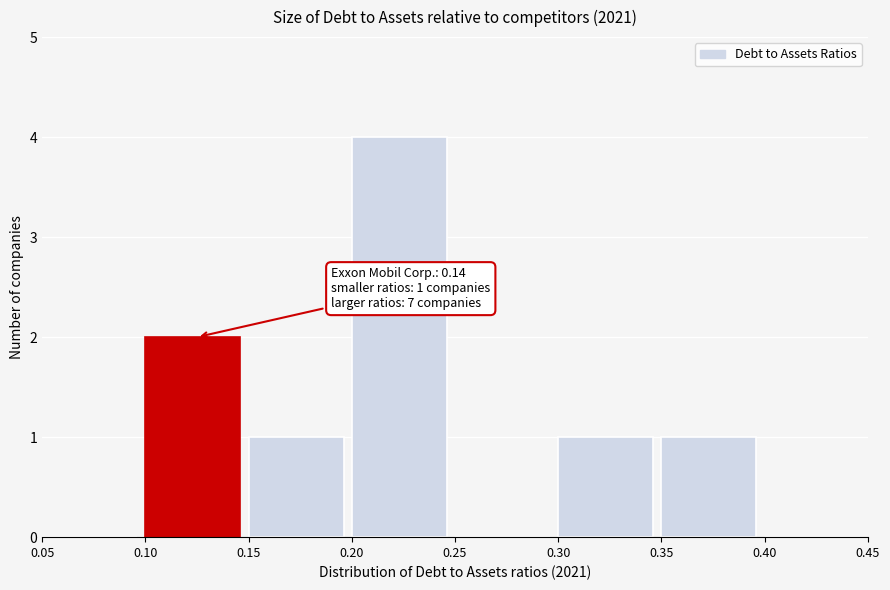

Which range on the x-axis has the tallest bar?

0.20 to 0.25